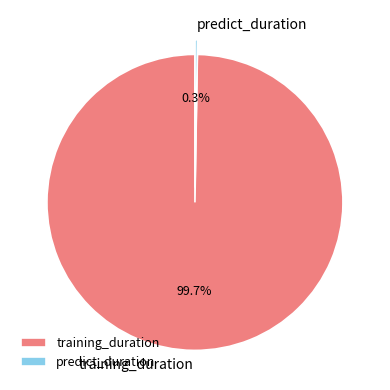

Is there a majority slice in this chart?

Yes